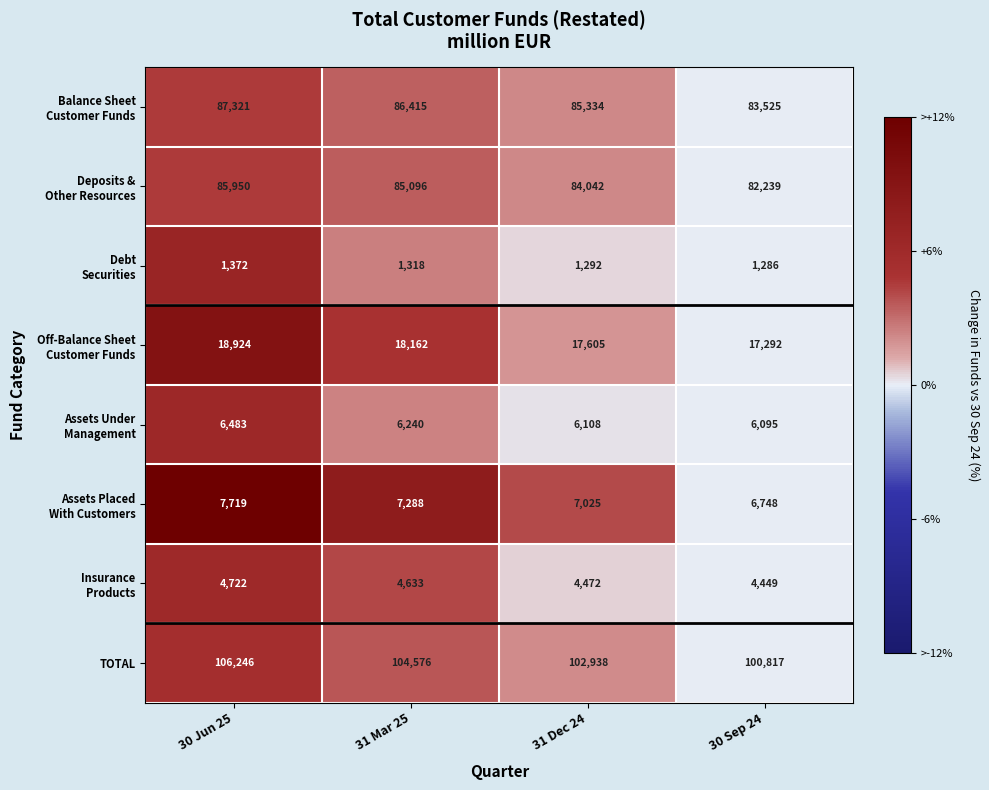

What is the total value across all series at 30 Sep 24?

302451